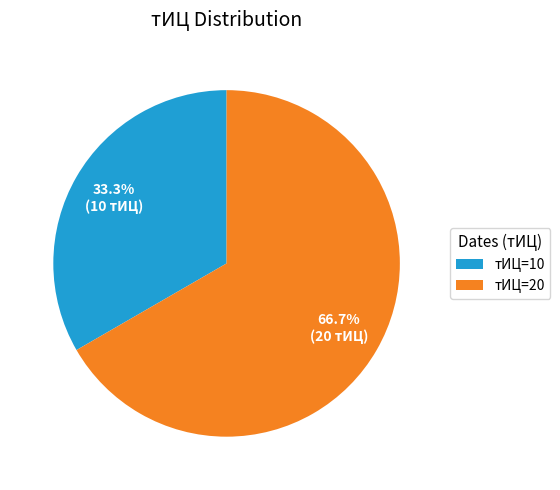

Rank the categories by value from lowest to highest.

тИЦ=10, тИЦ=20